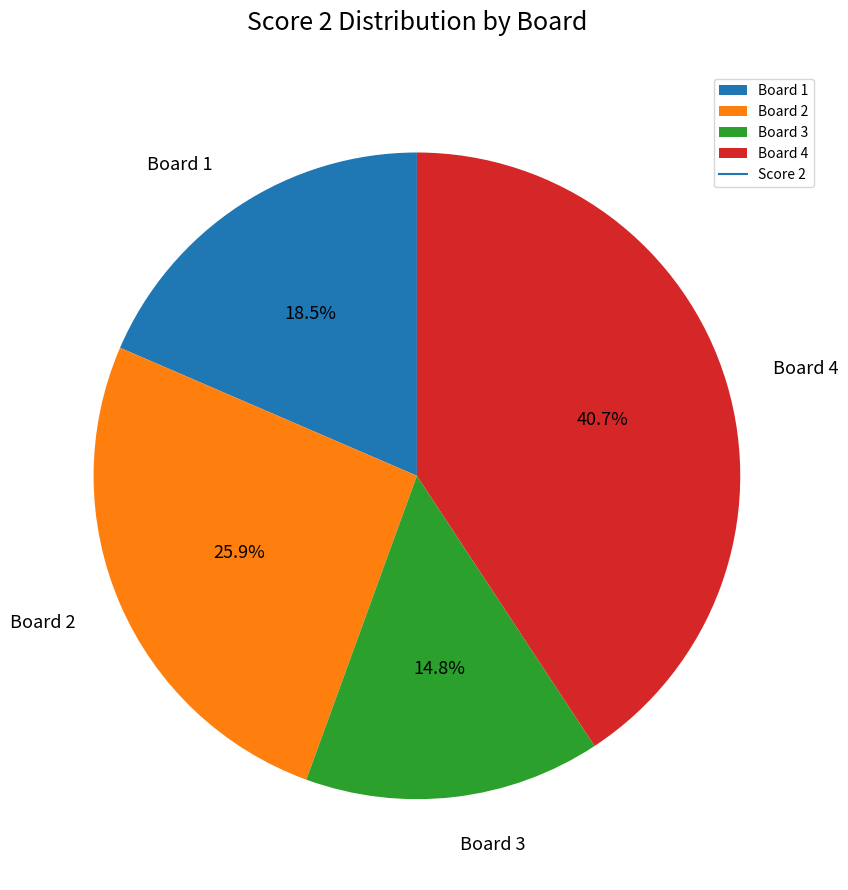

What portion of the pie excludes Board 3?

85.2%